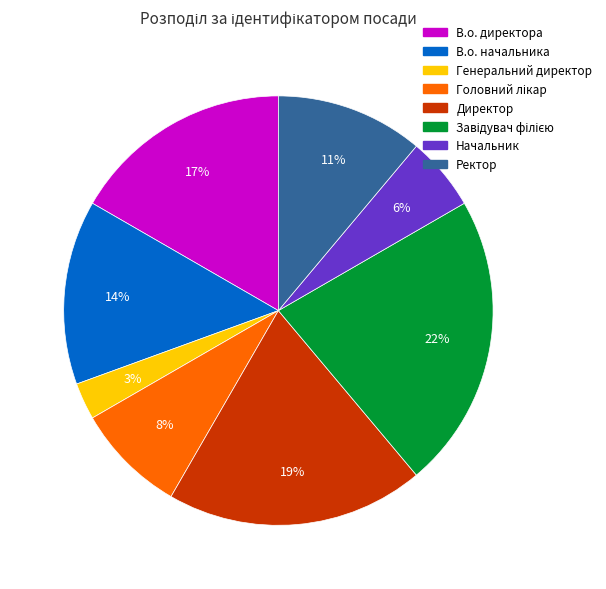

Between В.о. начальника and Ректор, which is larger?

В.о. начальника